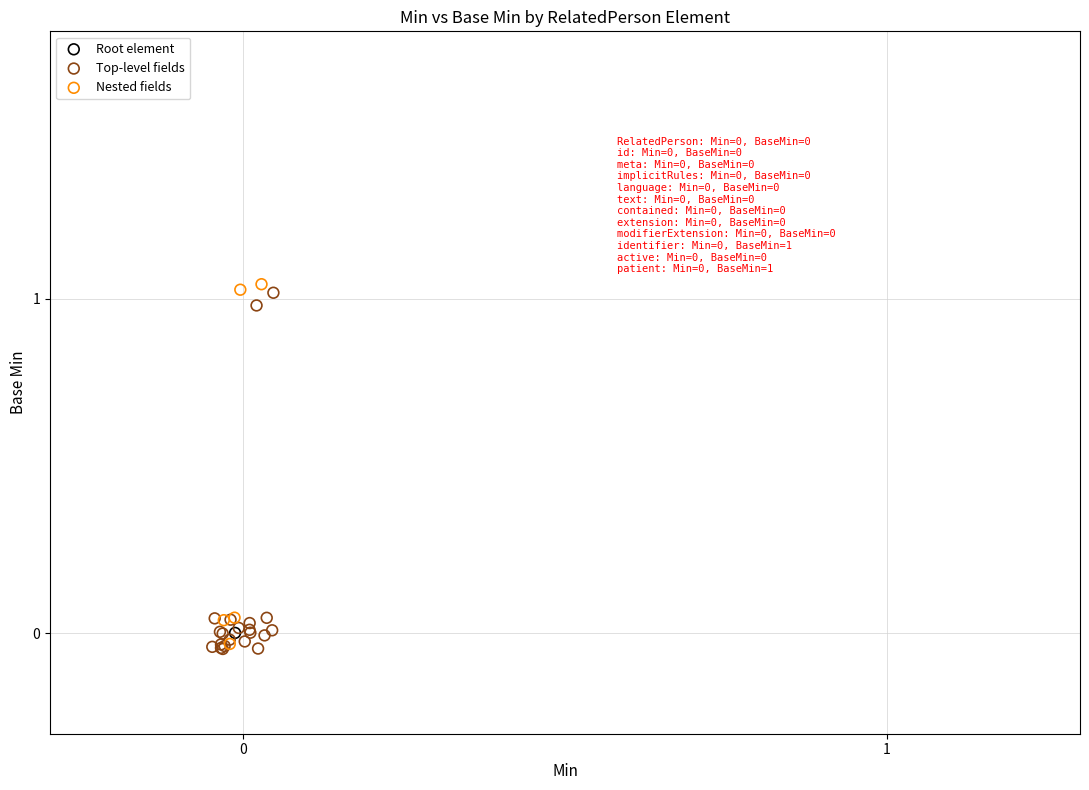

What are all the series names shown in the legend?

Root element, Top-level fields, Nested fields